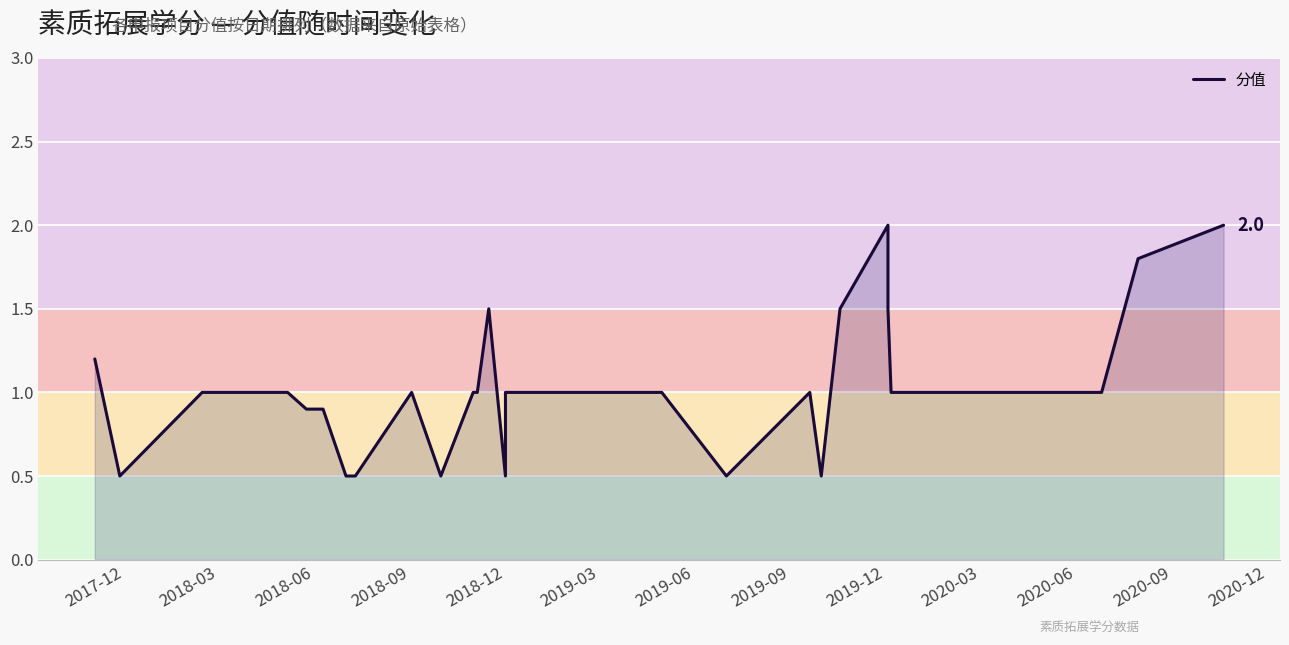

Between 2018-09 and 19, which is larger?

2018-09